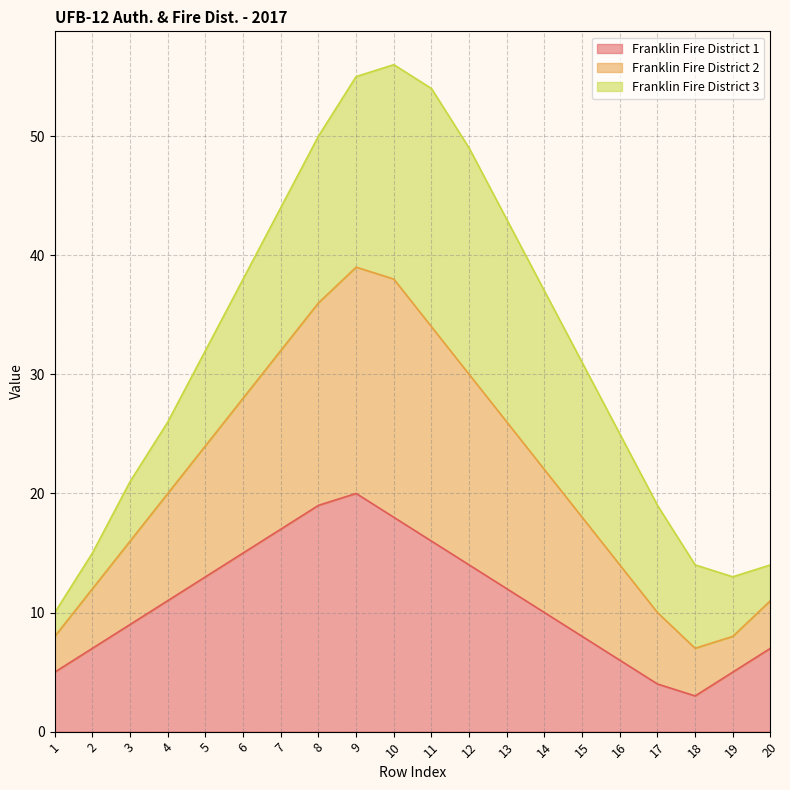

Rank the categories by Franklin Fire District 1 value from lowest to highest.

18, 17, 1, 19, 16, 2, 20, 15, 3, 14, 4, 13, 5, 12, 6, 11, 7, 10, 8, 9